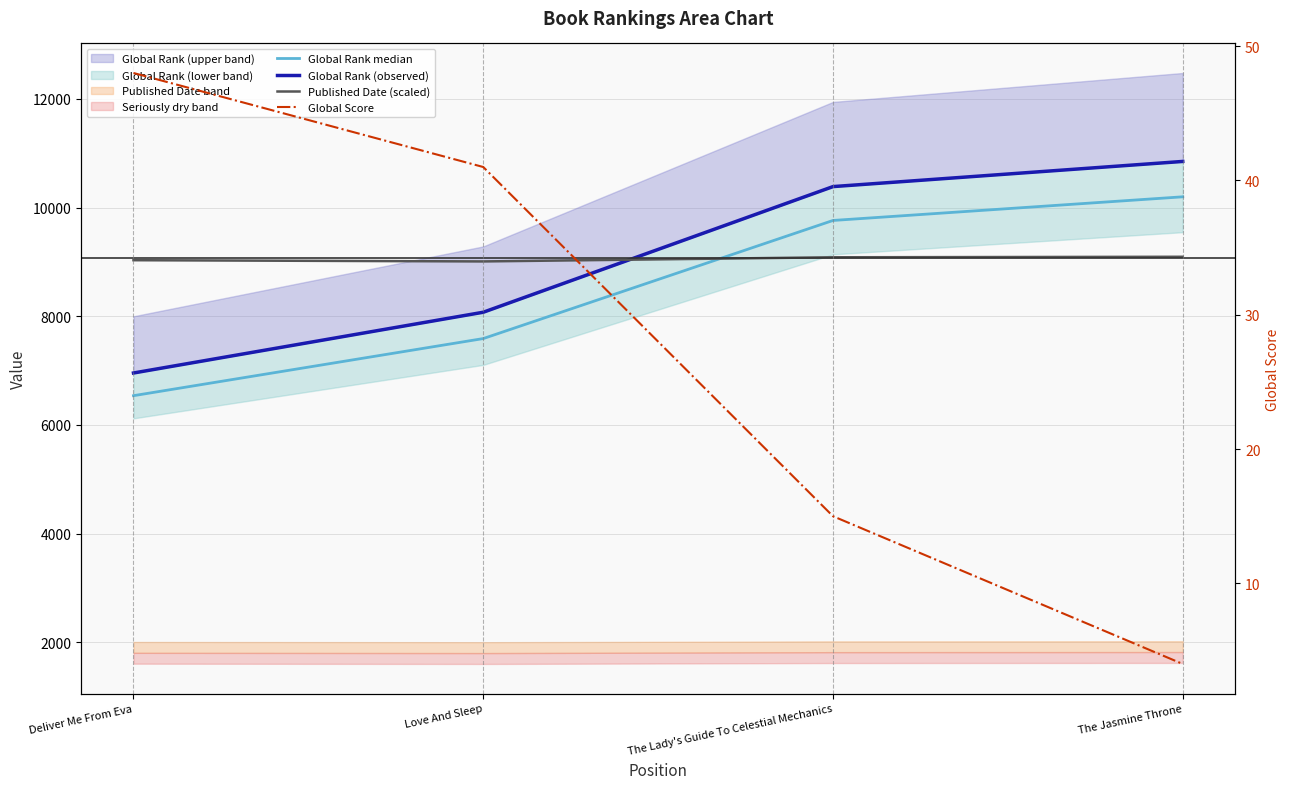

How many Global Rank (observed) values are between 8074 and 10849?

3